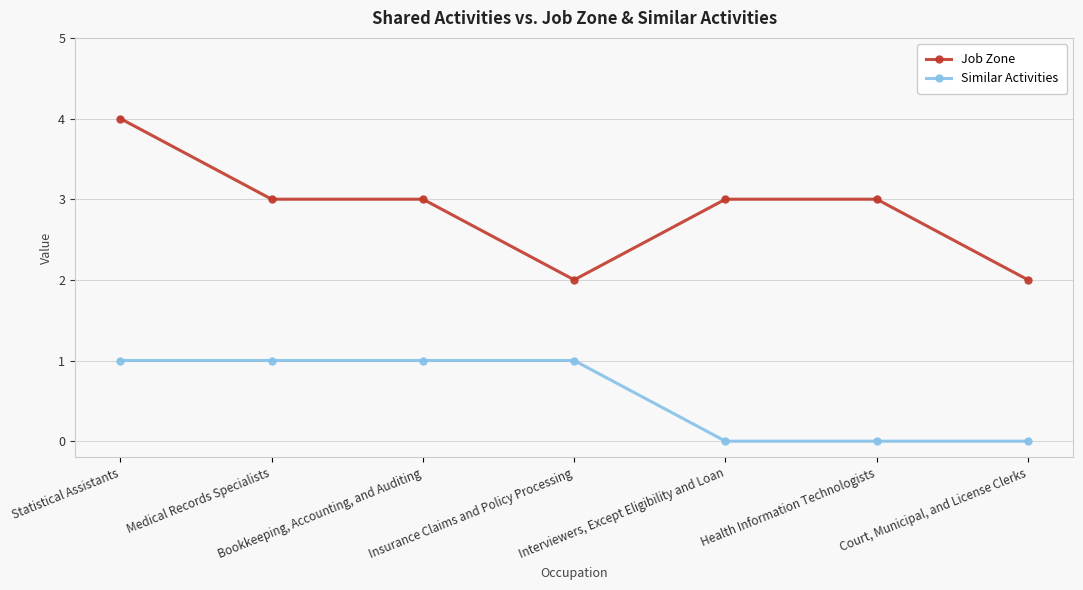

True or false: Job Zone has a value of 2 at Insurance Claims and Policy Processing.

True